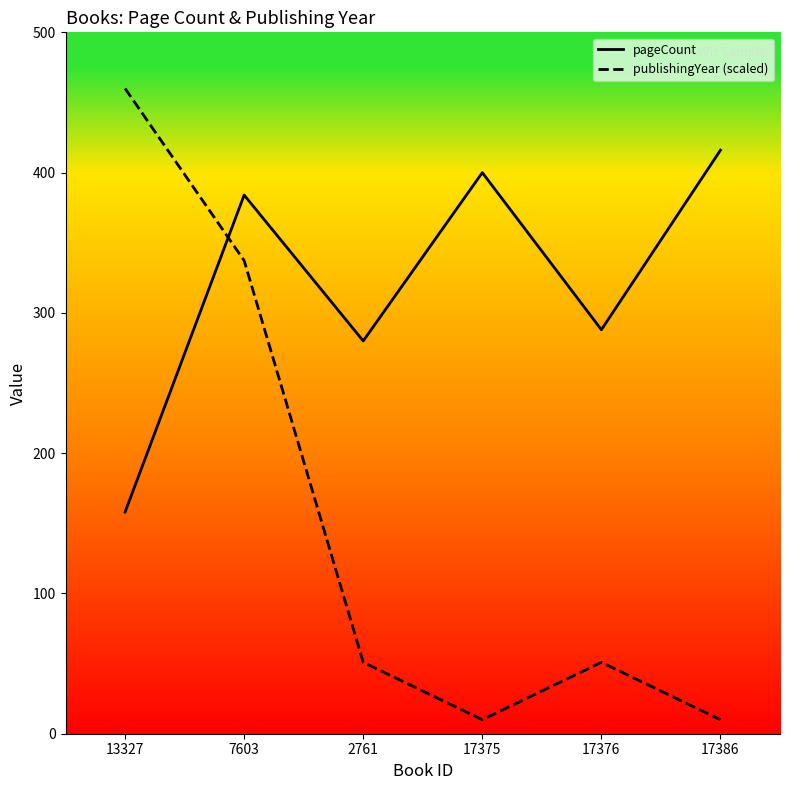

Between which two adjacent categories do pageCount and publishingYear (scaled) first intersect?

13327 and 7603